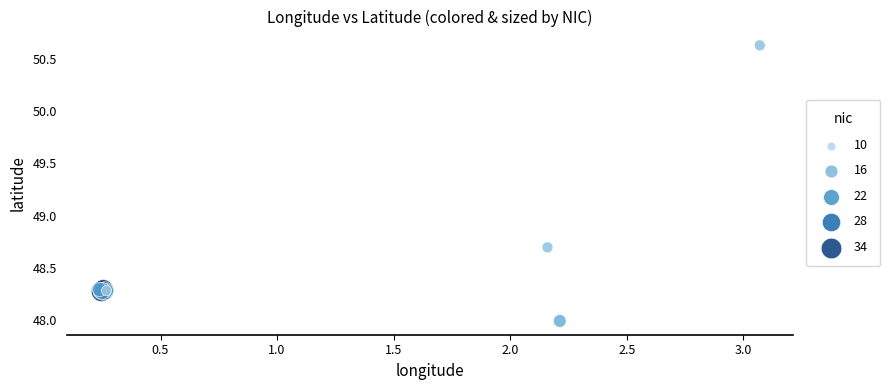

What Y value in the scatter plot is closest to 49?

48.7